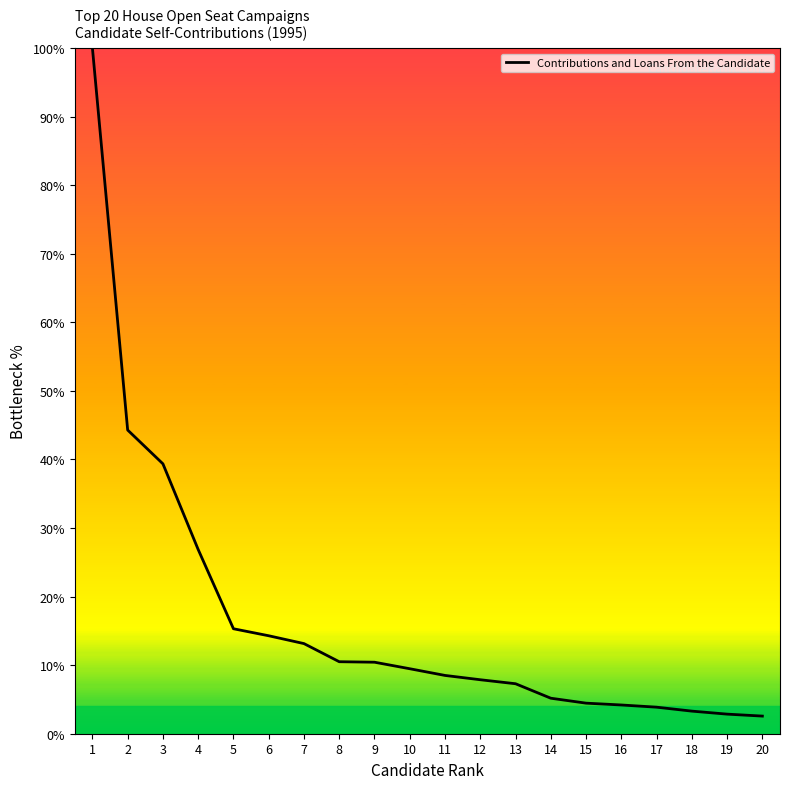

Is it true that the value at 9 is 15.1?

False